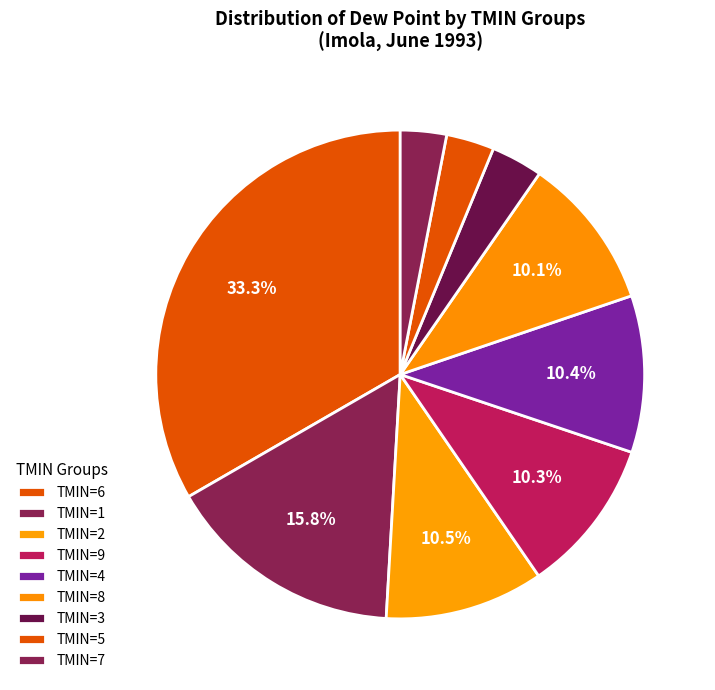

How many segments does this pie chart have?

9